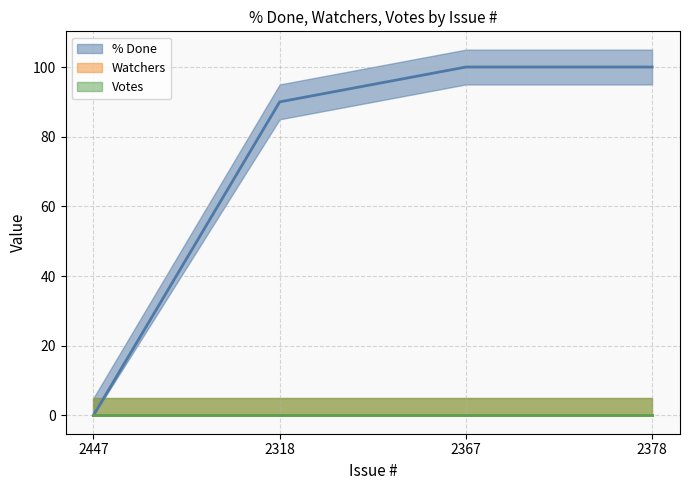

Count the % Done values in the range 90 to 100.

3